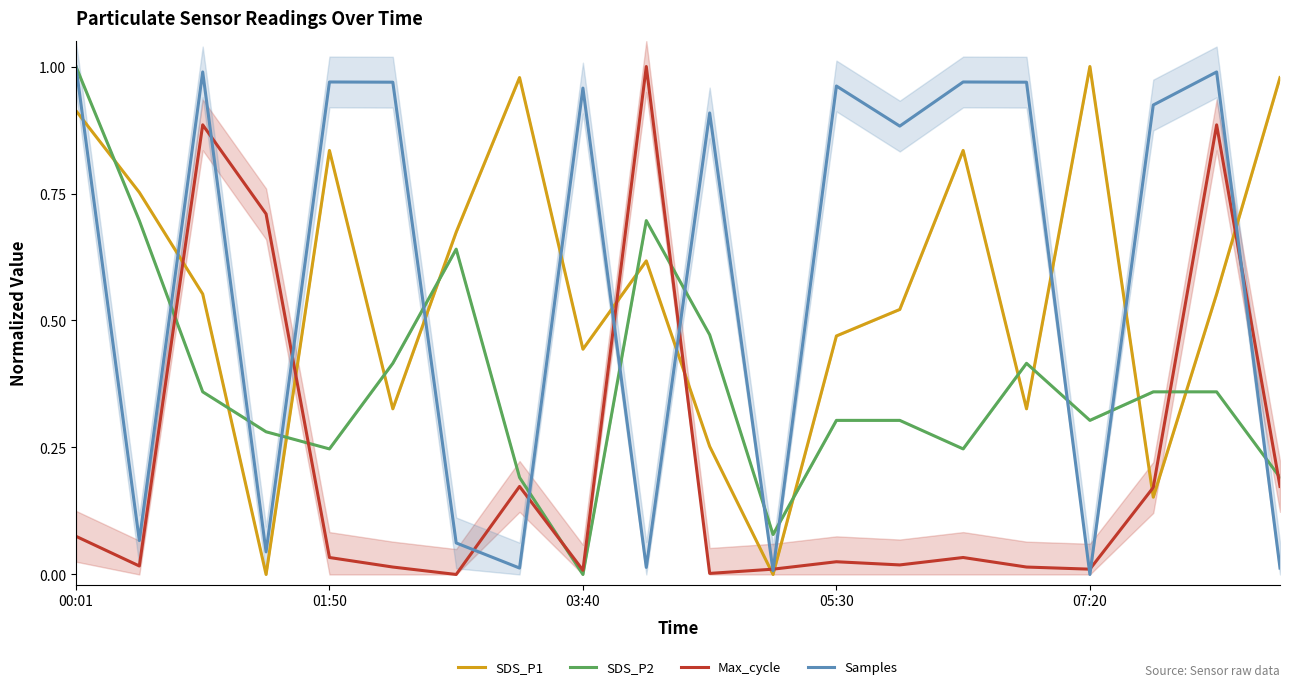

Which series ends up on top after the final intersection of SDS_P2 and SDS_P1?

SDS_P1